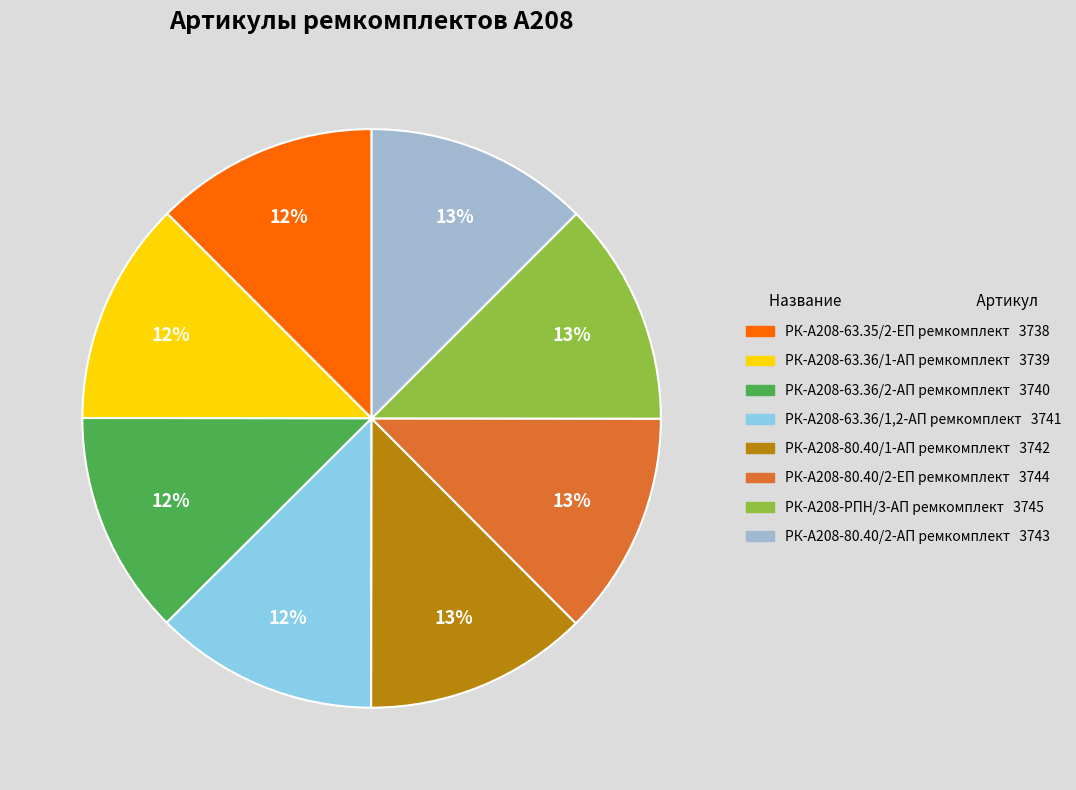

Is there any slice that represents more than half of the pie?

No